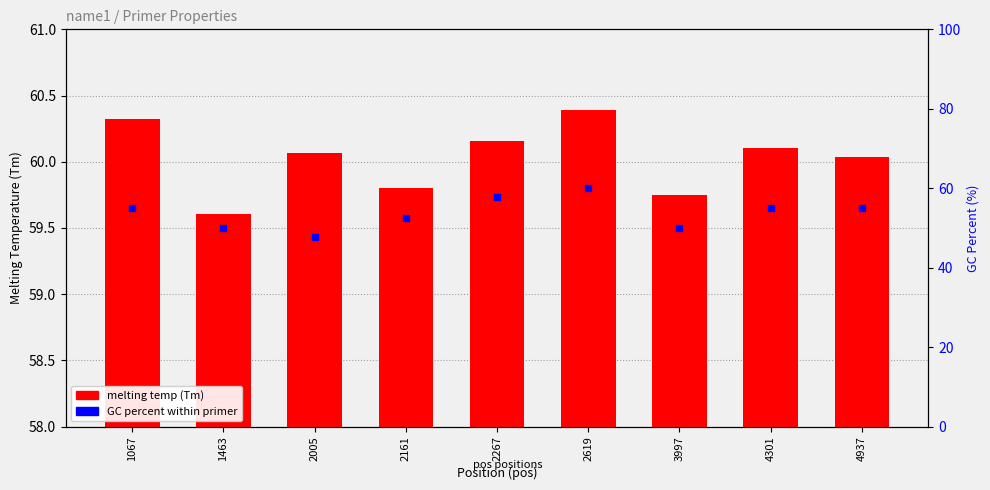

Is the value of melting temp (Tm) at 2267 greater than the value of GC percent within primer at 4301?

Yes